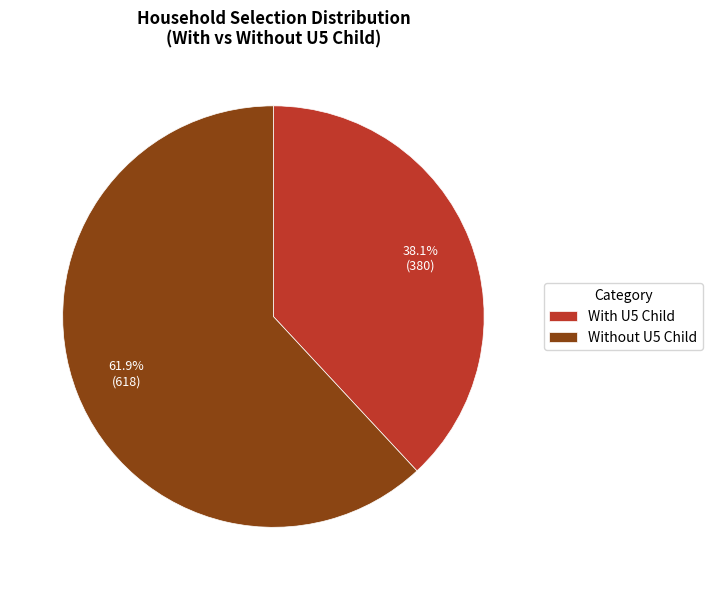

To the nearest percent, what is the average slice percentage?

50%